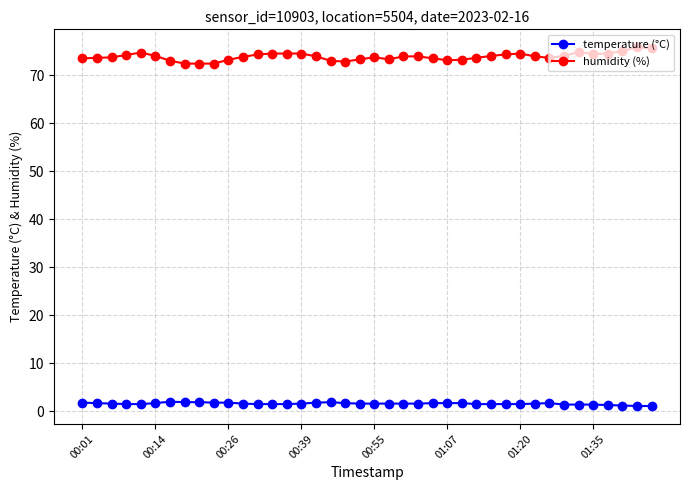

What is the difference between the second highest and minimum values in the temperature (°C) series?

0.8